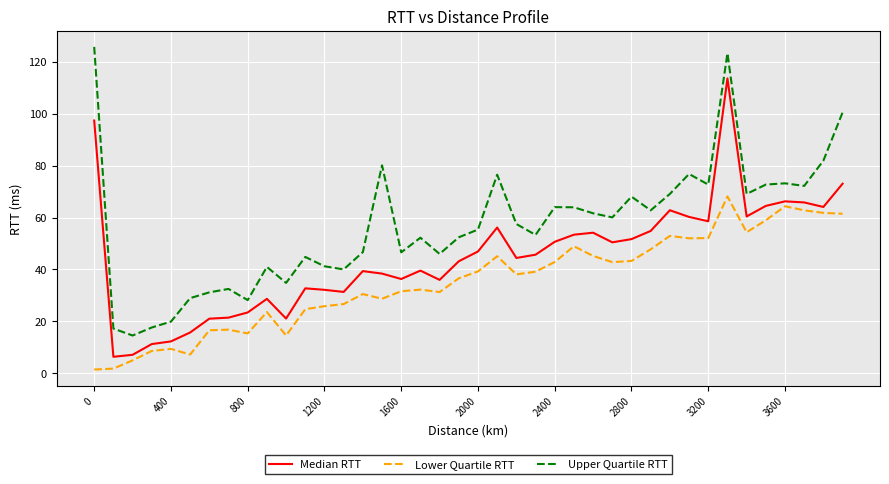

Rank the series by their average value, from highest to lowest.

Upper Quartile RTT, Median RTT, Lower Quartile RTT